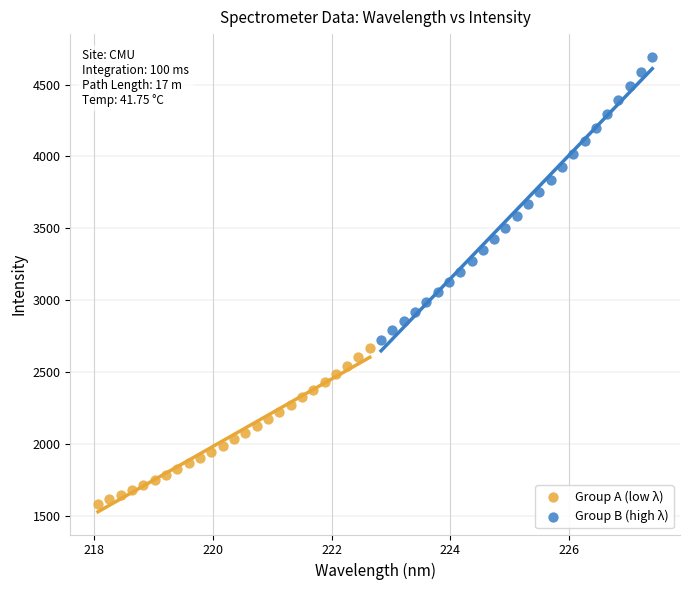

Which series contains the highest Y value?

Group B (high λ)